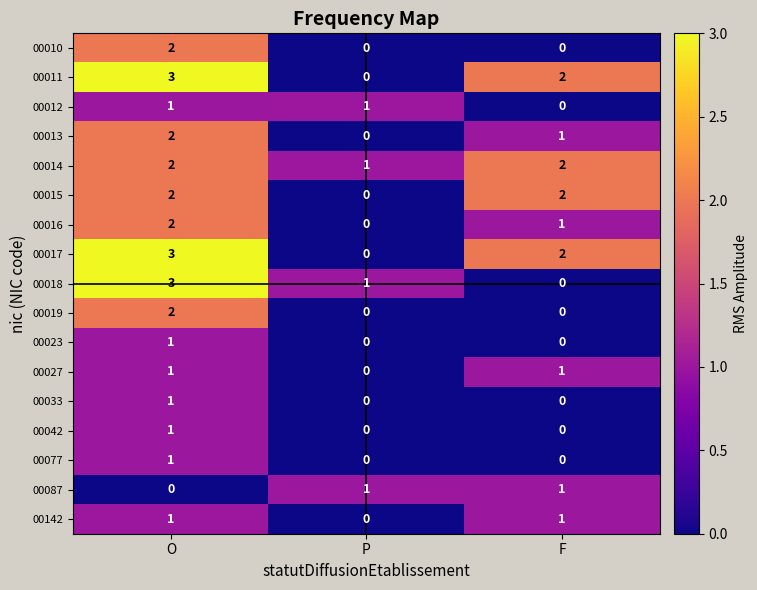

How many series are shown in this chart?

17